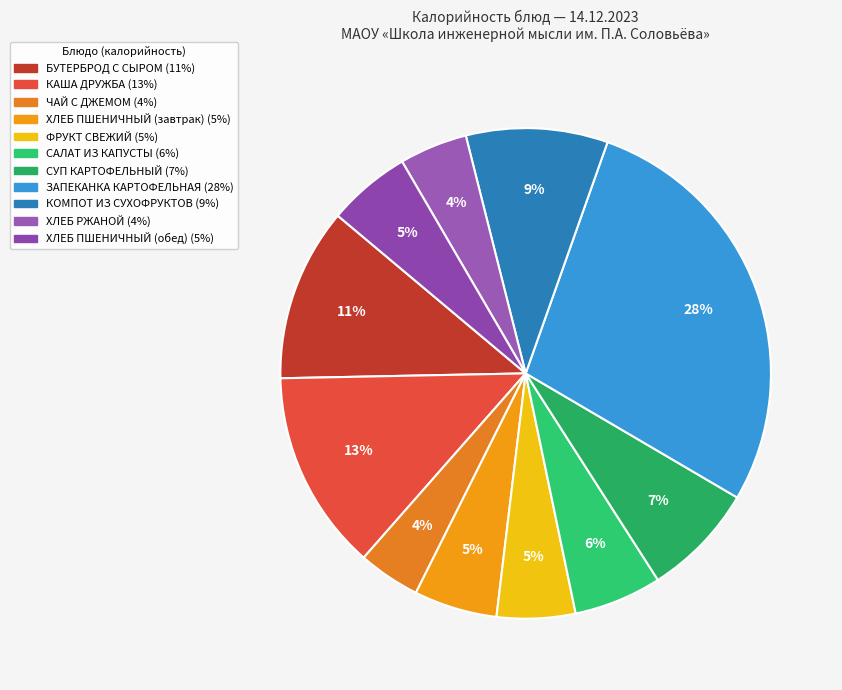

Which category has the smallest portion of the pie?

ЧАЙ С ДЖЕМОМ